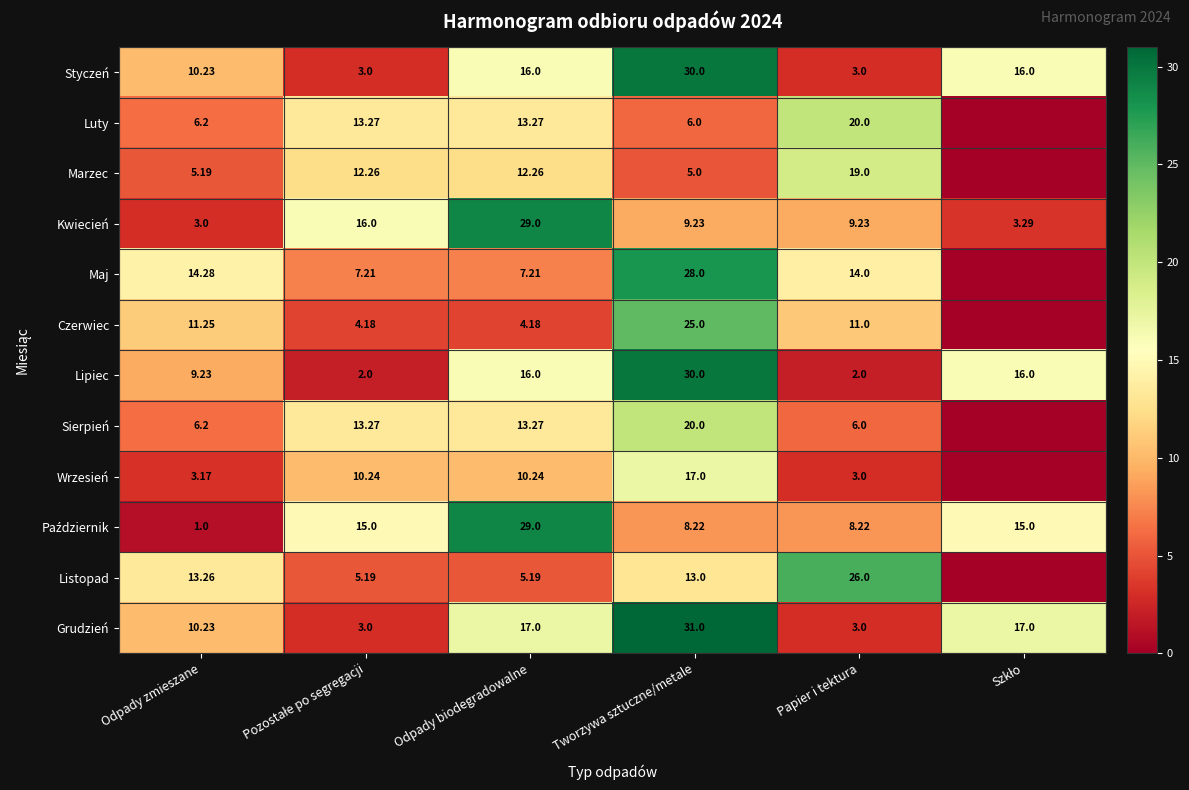

Is the value of Styczeń at Tworzywa sztuczne/metale greater than the value of Kwiecień at Papier i tektura?

Yes